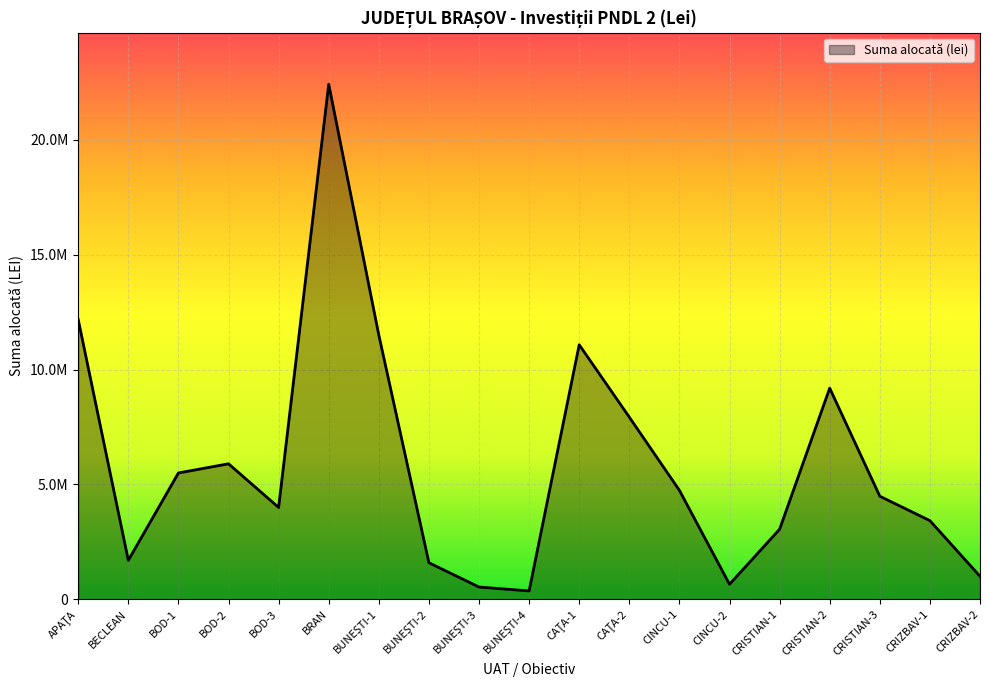

What is the ratio of the value at BOD-3 to the value at BUNEŞTI-1?

0.3